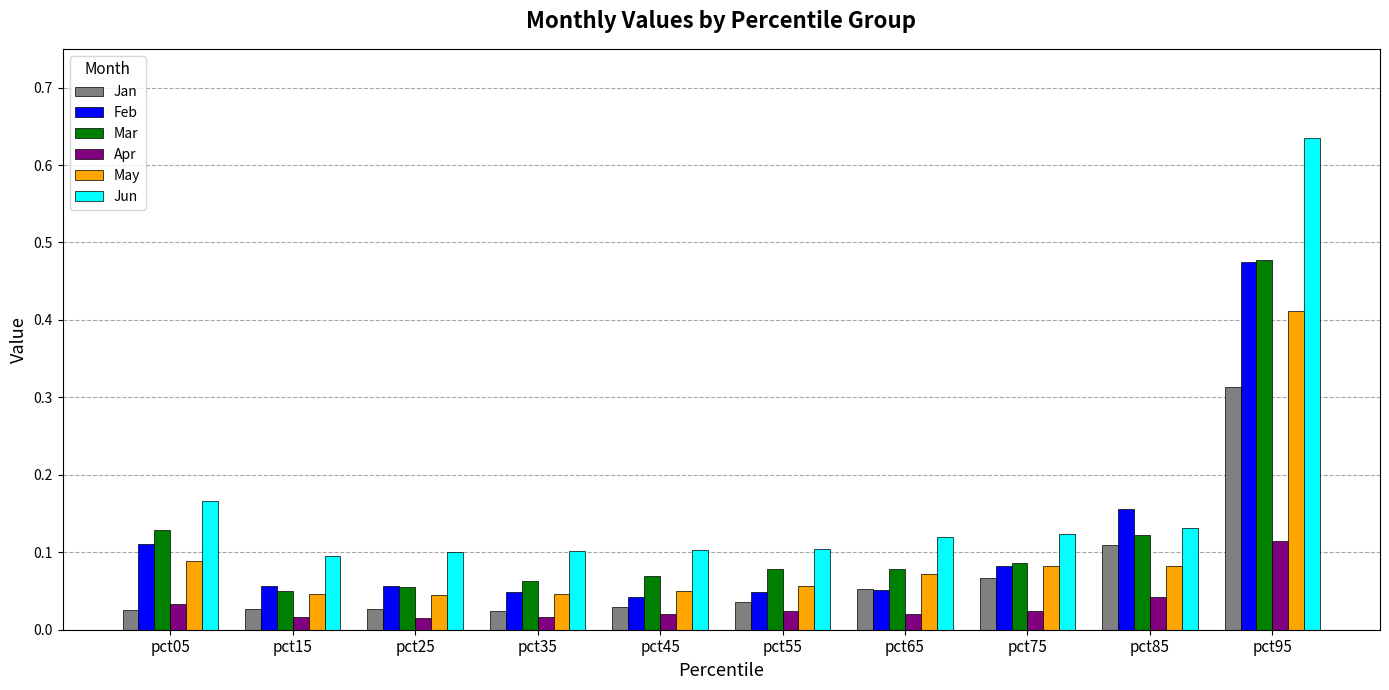

At how many categories does at least one series exceed 0?

10